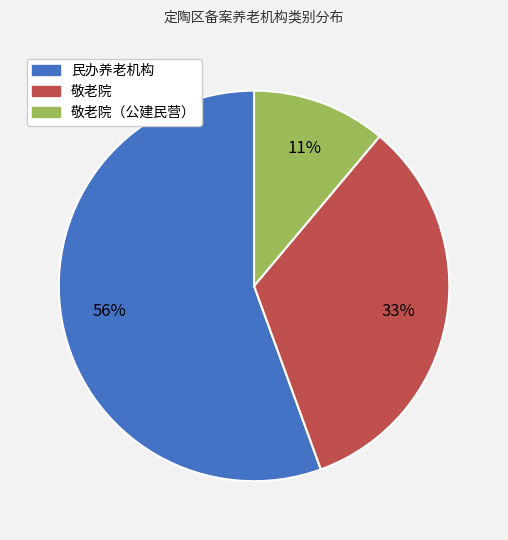

How many segments does this pie chart have?

3